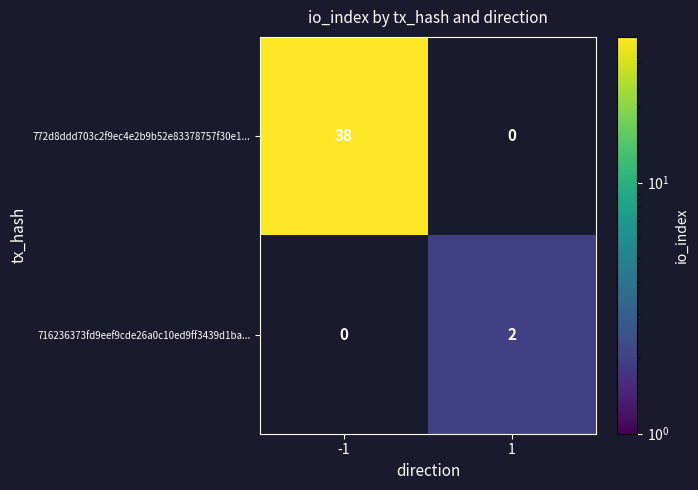

Which label corresponds to the largest value in the chart?

-1